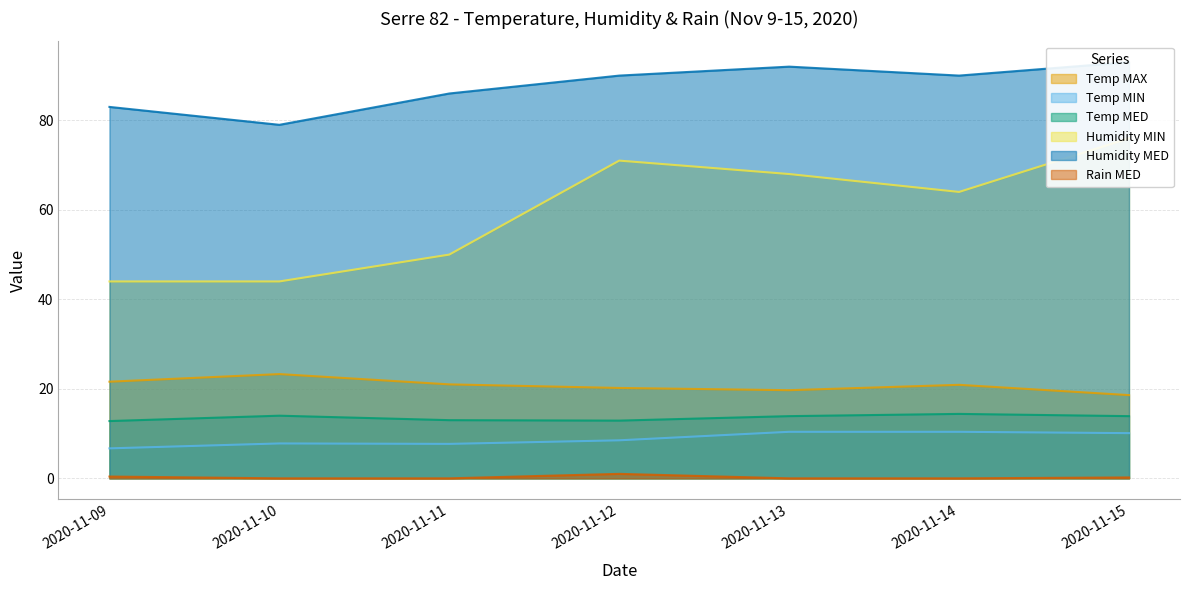

What is the value of the Temp MED point at the 7th from the left?

13.9